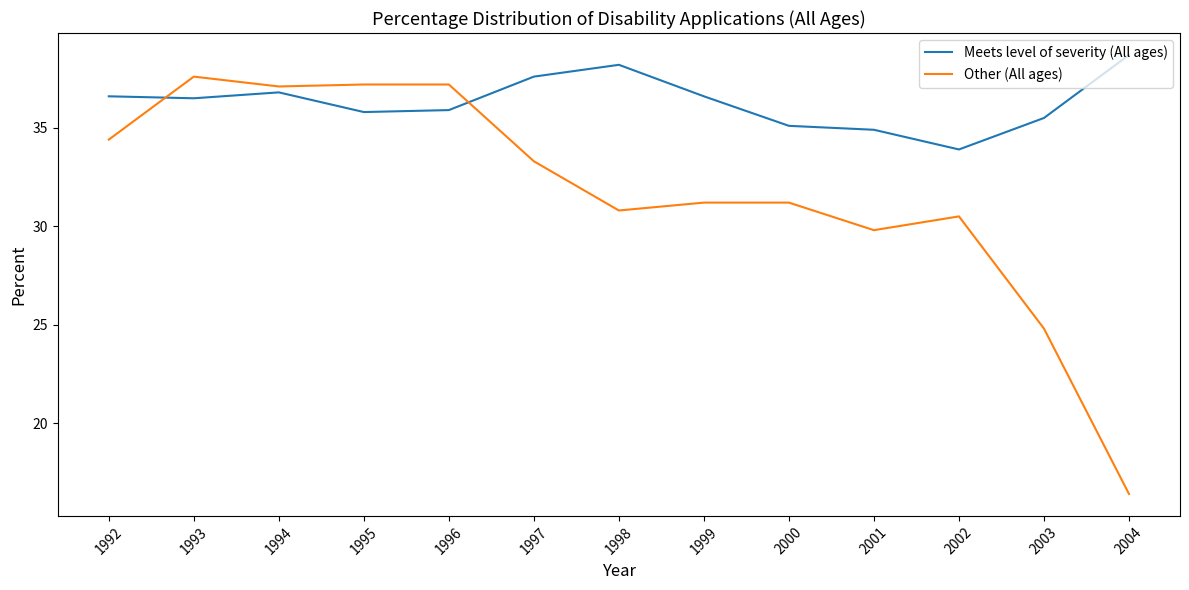

True or false: Other (All ages) has a value of 18.4 at 2001.

False